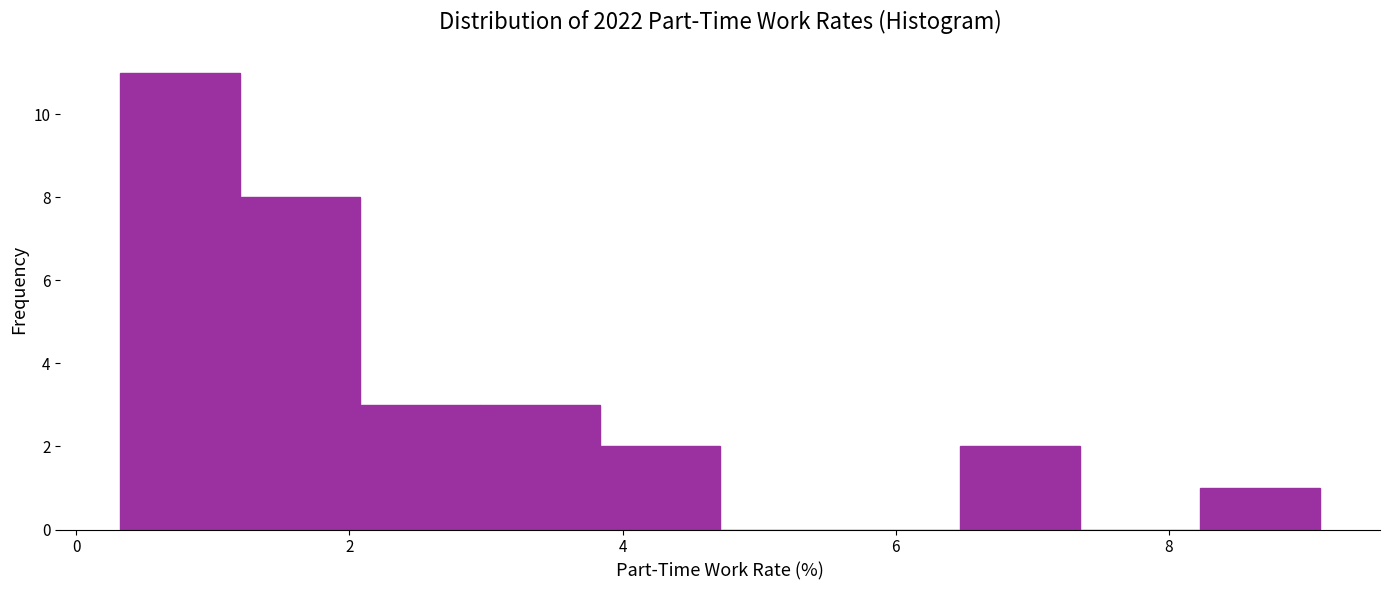

Over which range of the x-axis is the bar tallest?

0.4 to 1.2